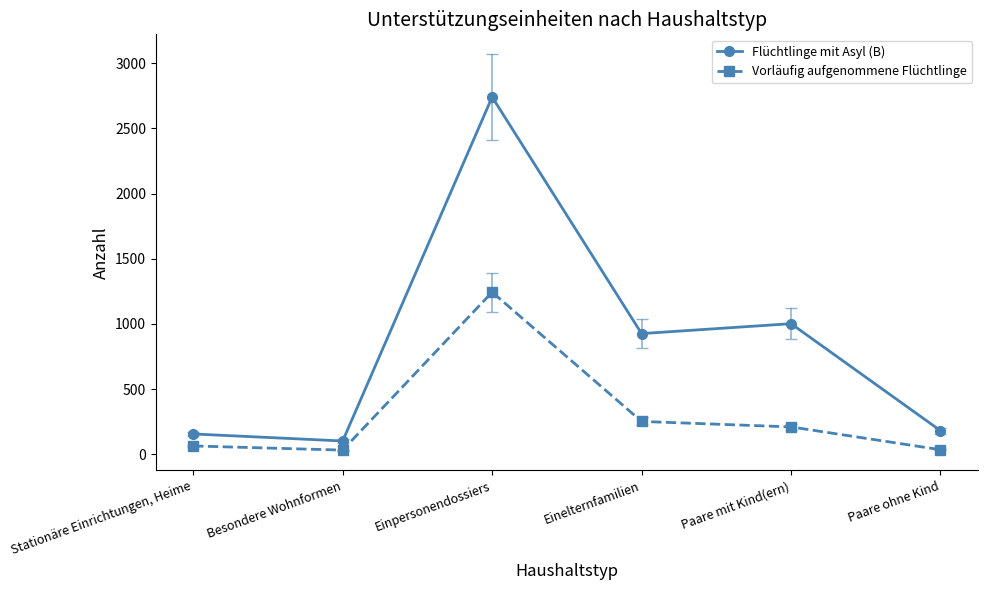

Is it true that Flüchtlinge mit Asyl (B) equals 1421 at Paare mit Kind(ern)?

False